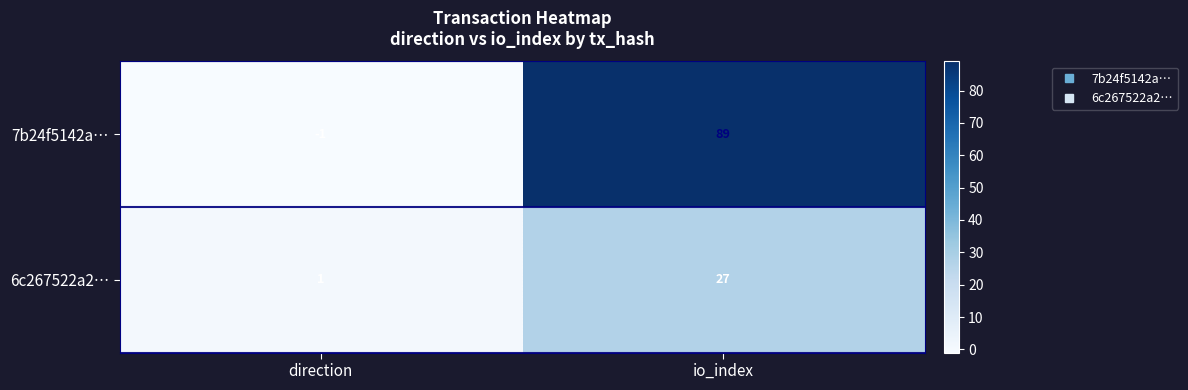

How many distinct data groups are displayed?

2